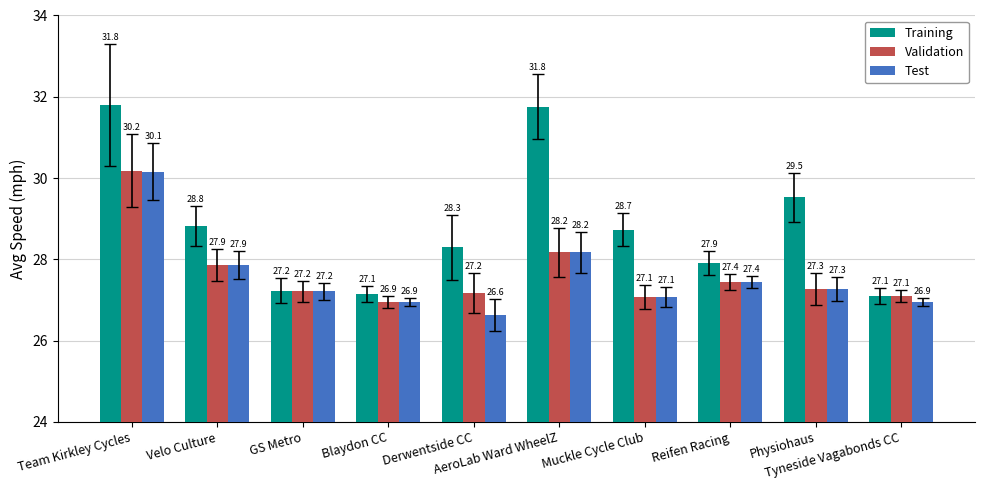

How many categories are shown in the chart?

10